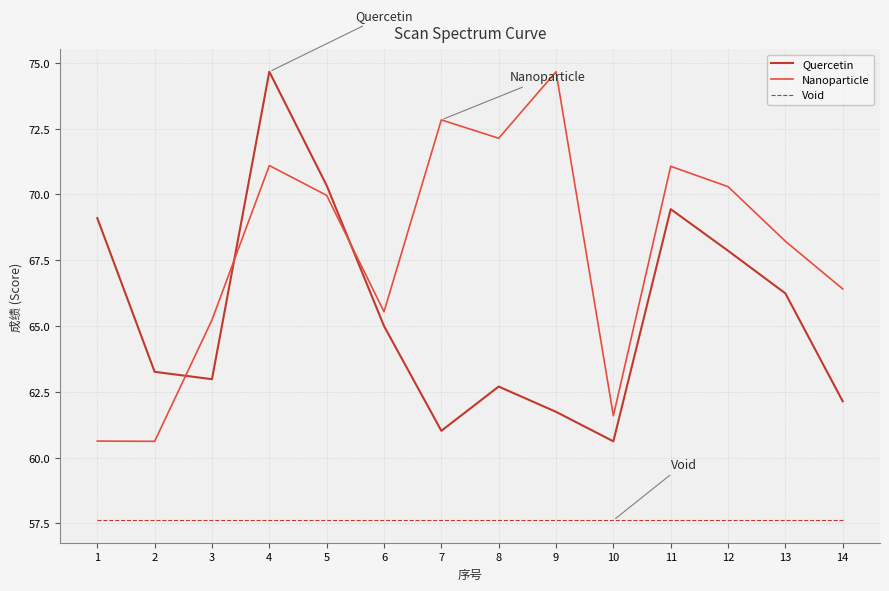

True or false: Nanoparticle has a value of 40.8 at 8.

False